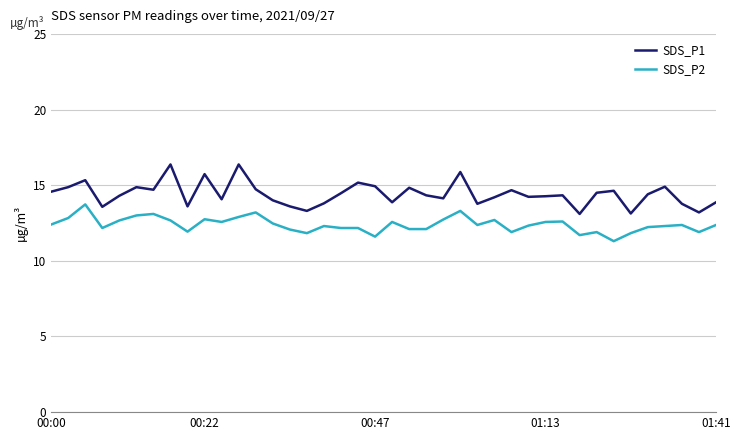

What is the difference between the second highest and minimum values in the SDS_P1 series?

3.3